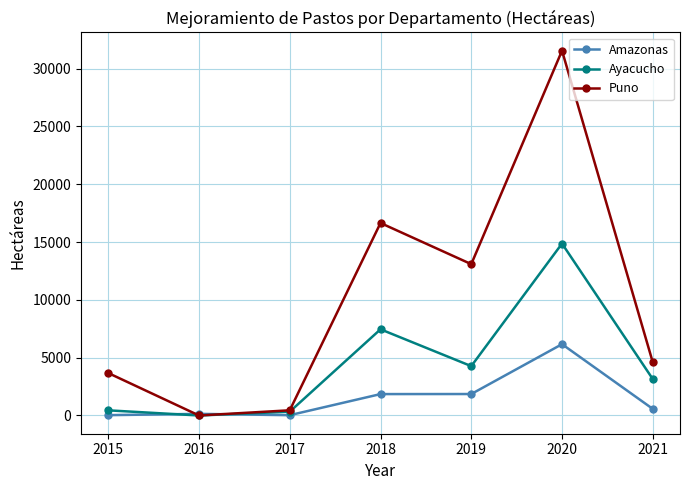

Which label corresponds to the largest value in the chart?

2020